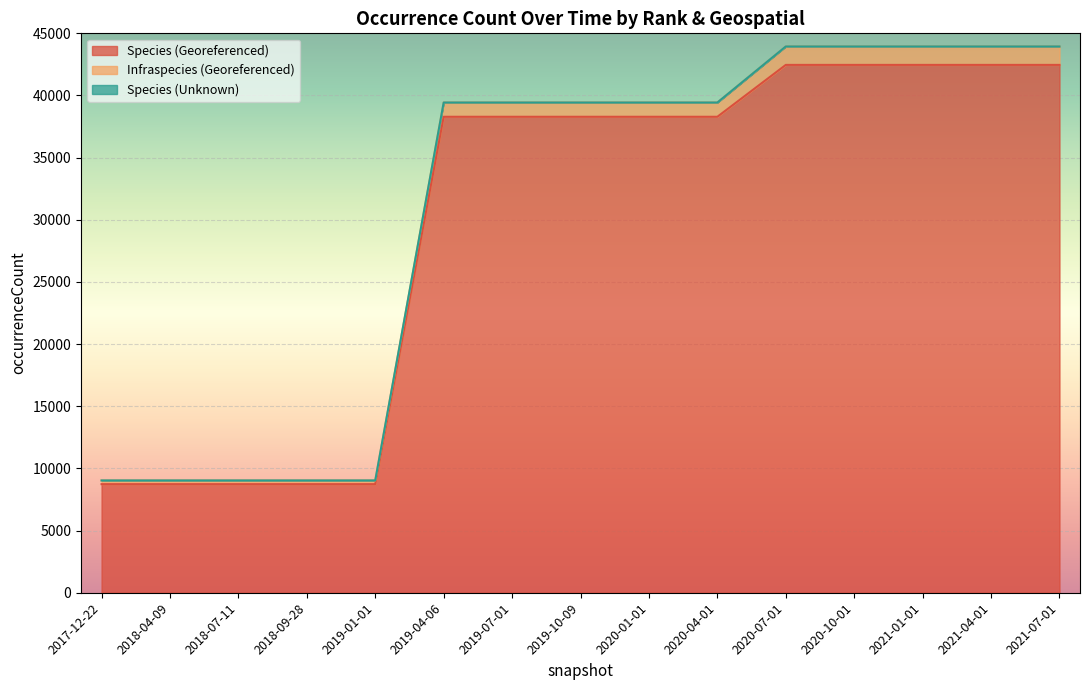

True or false: Species (Georeferenced) has more than 0 interior local peaks.

False